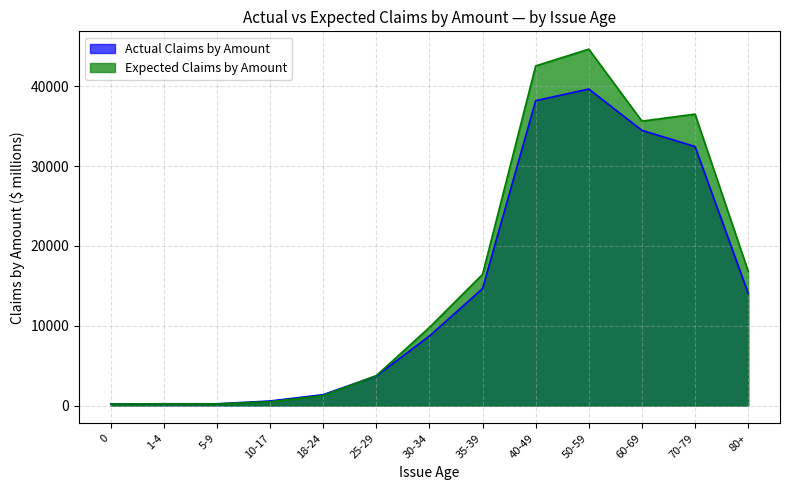

What is the sum of all Expected Claims by Amount values?

208527.3